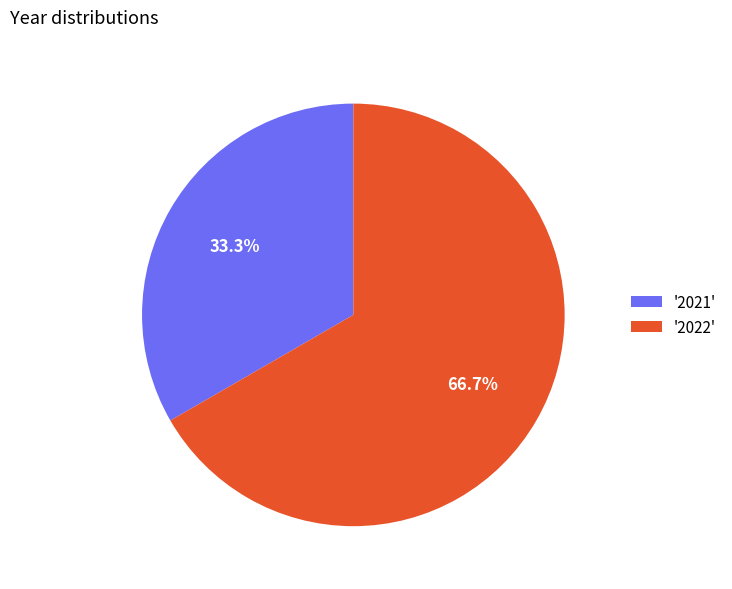

Is there a majority slice in this chart?

Yes